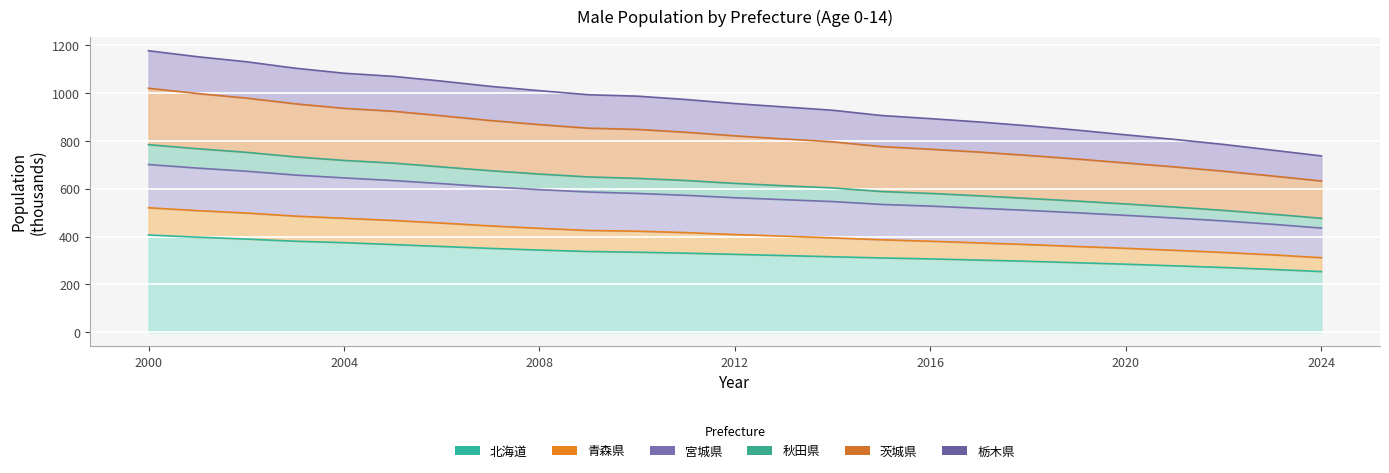

Reading left to right, list all the values displayed in this chart.

北海道: 407.0	398.0	390.0	381.0	375.0	367.0	359.0	351.0	344.0	338.0	335.0	331.0	326.0	321.0	316.0	311.0	307.0	302.0	297.0	291.0	284.9	278.0	271.0	263.0	254.0
青森県: 521.0	509.0	499.0	486.0	477.0	468.0	457.0	445.0	435.0	426.0	423.0	417.0	409.0	402.0	395.0	387.0	381.0	374.0	367.0	359.0	351.4	343.0	334.0	324.0	312.0
宮城県: 1178.0	1153.0	1132.0	1105.0	1084.0	1071.0	1051.0	1029.0	1011.0	994.0	988.0	974.0	957.0	943.0	929.0	907.0	894.0	880.0	864.0	846.0	826.0	807.0	786.0	762.0	738.0
秋田県: 785.0	768.0	753.0	734.0	719.0	708.0	692.0	676.0	662.0	650.0	644.0	635.0	623.0	613.0	604.0	589.0	581.0	571.0	560.0	549.0	536.8	524.0	510.0	494.0	477.0
茨城県: 1021.0	999.0	980.0	956.0	937.0	925.0	906.0	886.0	869.0	854.0	849.0	837.0	822.0	809.0	797.0	777.0	766.0	754.0	740.0	725.0	708.4	692.0	674.0	654.0	633.0
栃木県: 702.0	687.0	674.0	658.0	646.0	635.0	622.0	608.0	597.0	587.0	581.0	573.0	563.0	555.0	547.0	535.0	528.0	519.0	510.0	500.0	489.3	478.0	466.0	452.0	436.0